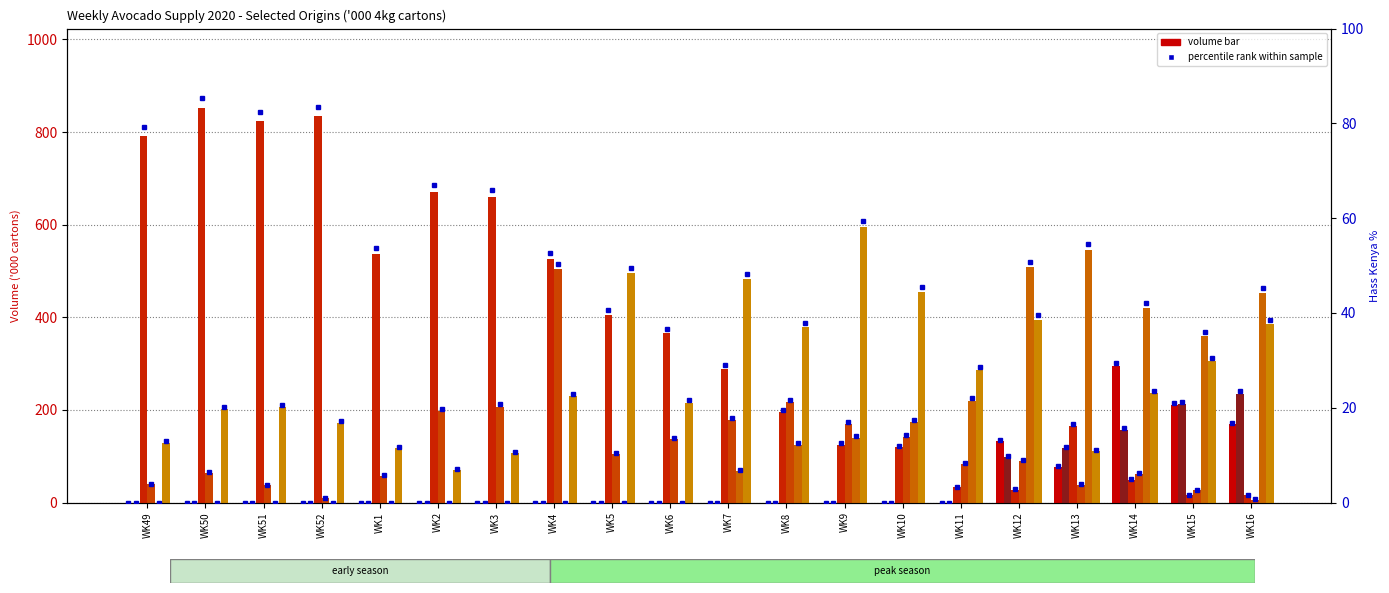

Rank the series by their maximum value, from highest to lowest.

Hass Total (Chile), Hass Total (Brazil), Hass Total (Colombia), Hass Total (Mexico), Hass Total (Kenya), G/Sk Total (Kenya)